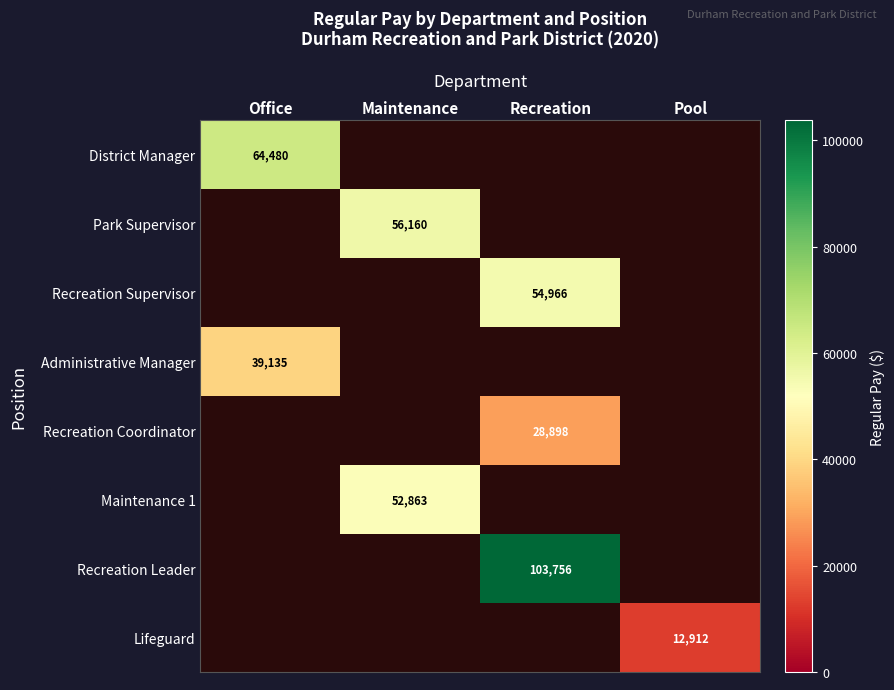

The Recreation Leader series shows 103756 at Recreation. True or false?

True